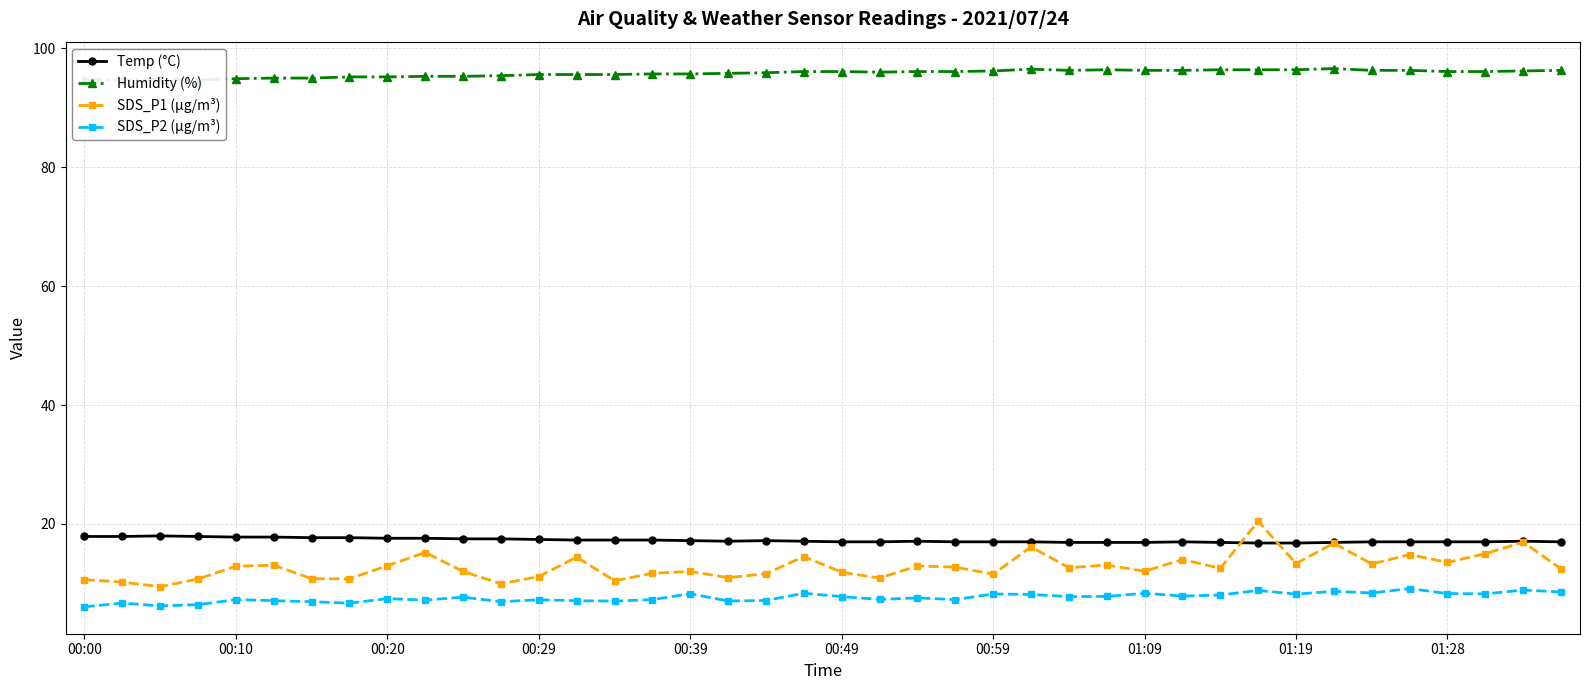

The value of Temp (°C) at 21 is 4.1. True or false?

False